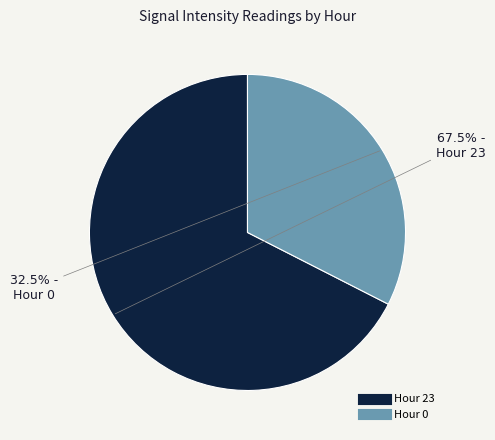

What is the smallest slice in the pie chart?

Hour 0